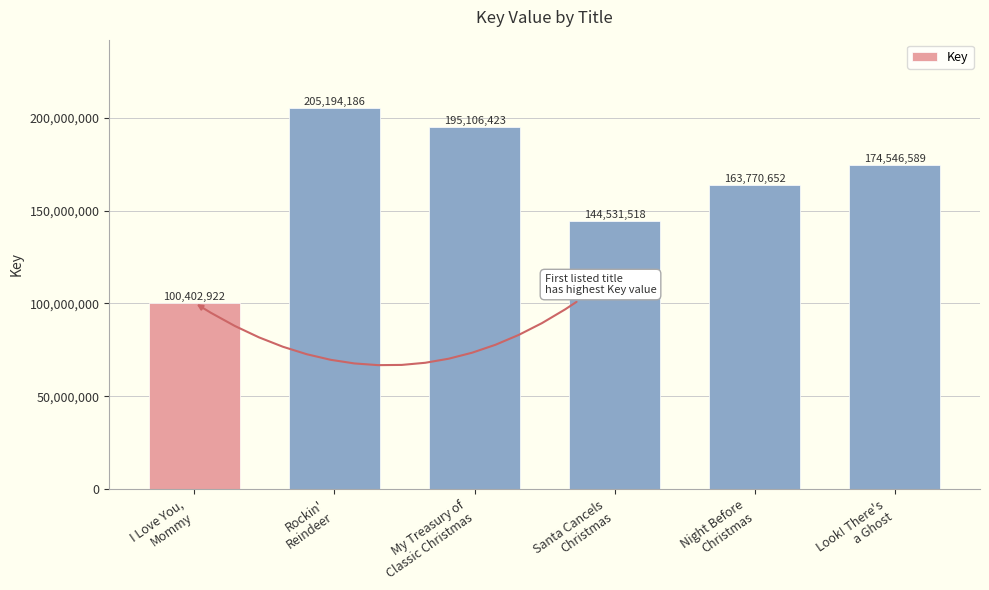

At which label is the value closest to 152798554?

Santa Cancels
Christmas